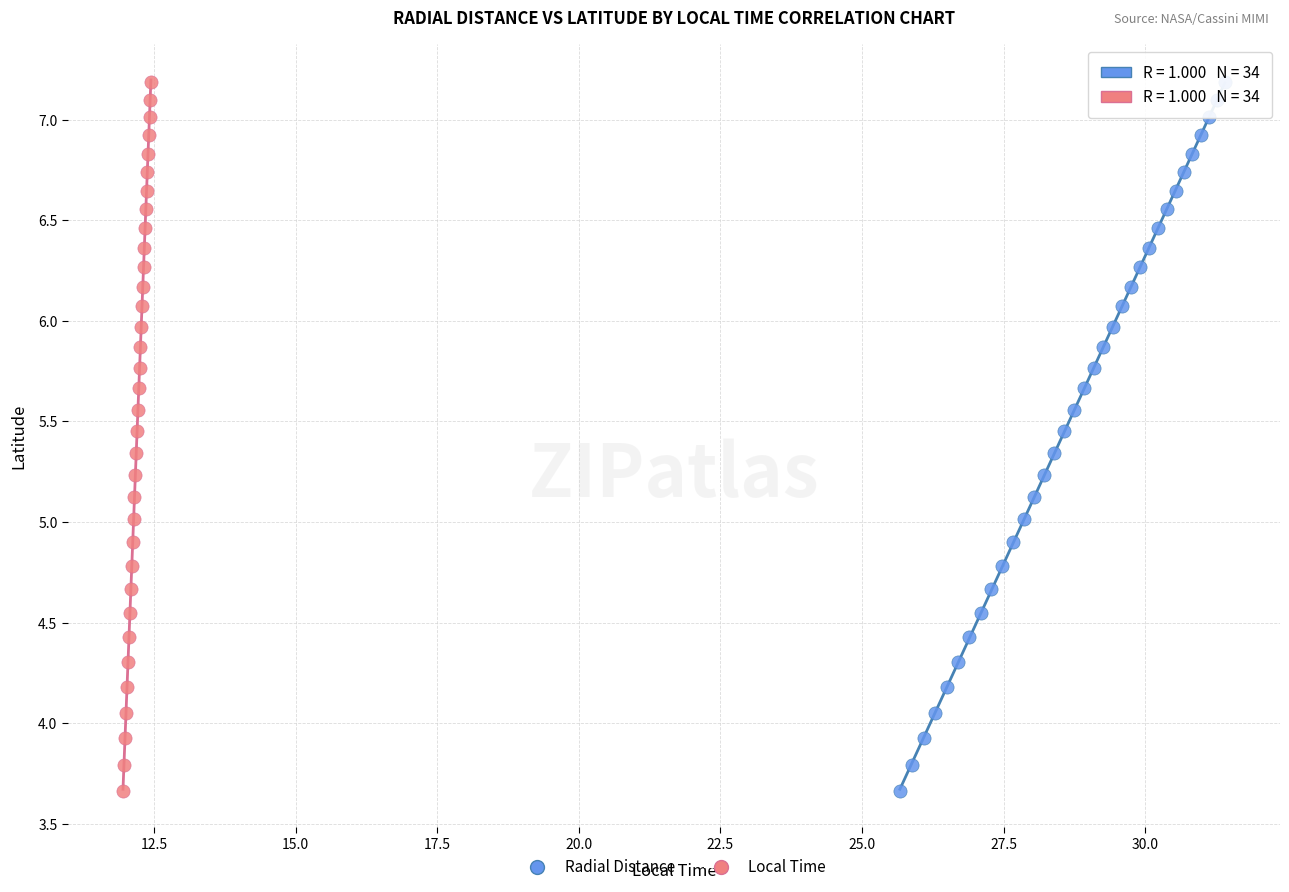

What are all the series names shown in the legend?

Radial Distance, Local Time